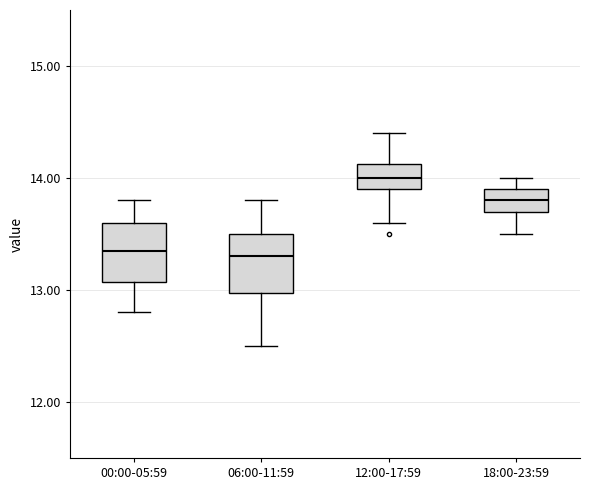

Reading left to right, transcribe this box plot: for each box, give where its median line is, the range the box spans, and where its two whiskers end, as read against the y-axis. The values are not printed on the chart, so give them approximately, as read against the axis.

00:00-05:59: median 13.4, box 13.1 to 13.6, whiskers 12.8 to 13.8
06:00-11:59: median 13.3, box 13.0 to 13.5, whiskers 12.5 to 13.8
12:00-17:59: median 14.0, box 13.9 to 14.1, whiskers 13.6 to 14.4
18:00-23:59: median 13.8, box 13.7 to 13.9, whiskers 13.5 to 14.0